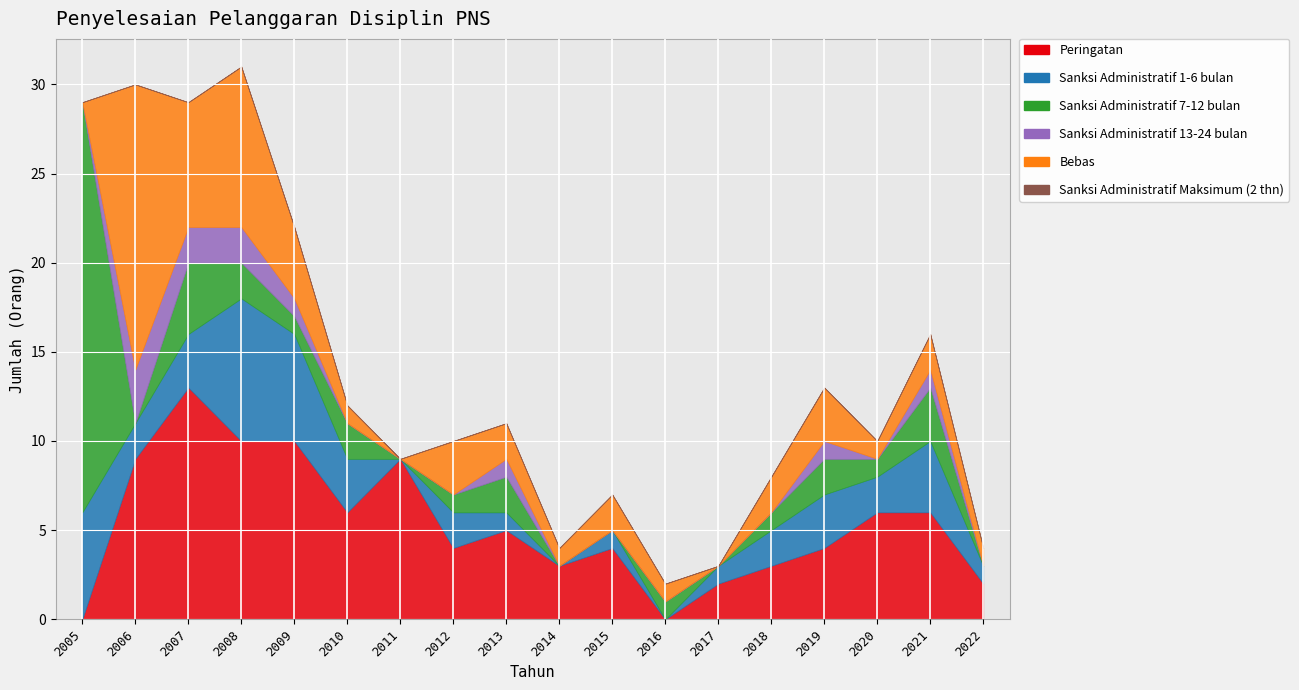

What is the approximate value of Sanksi Administratif 1-6 bulan at 2006?

2